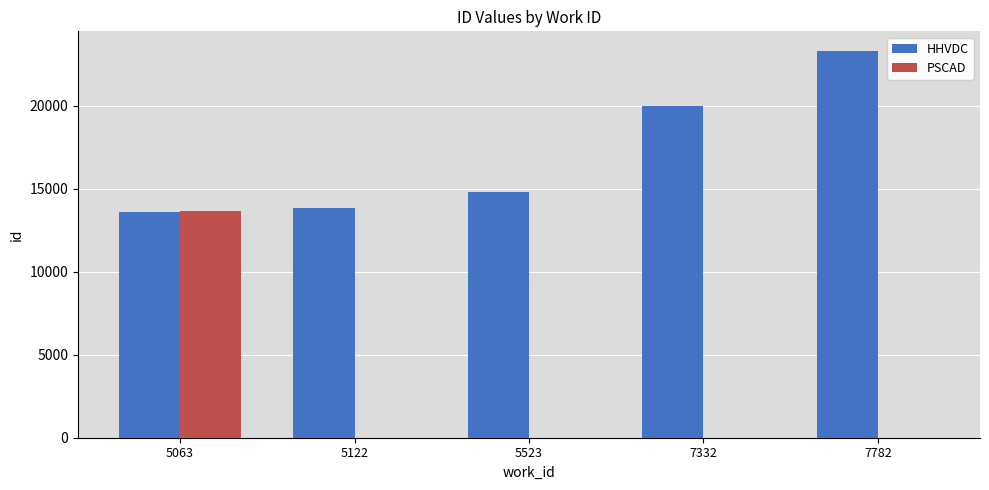

Where is HHVDC nearest to the value 18454?

7332